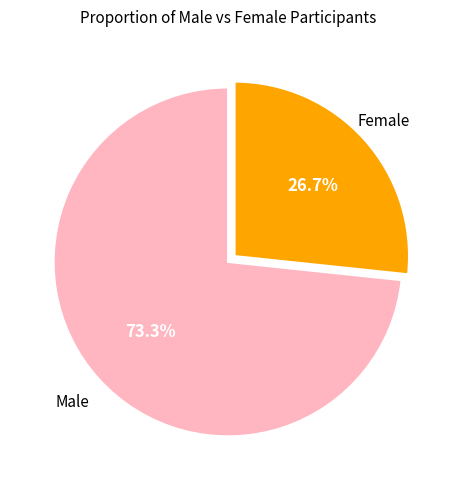

Combined, do Male and Female account for over 50%?

Yes